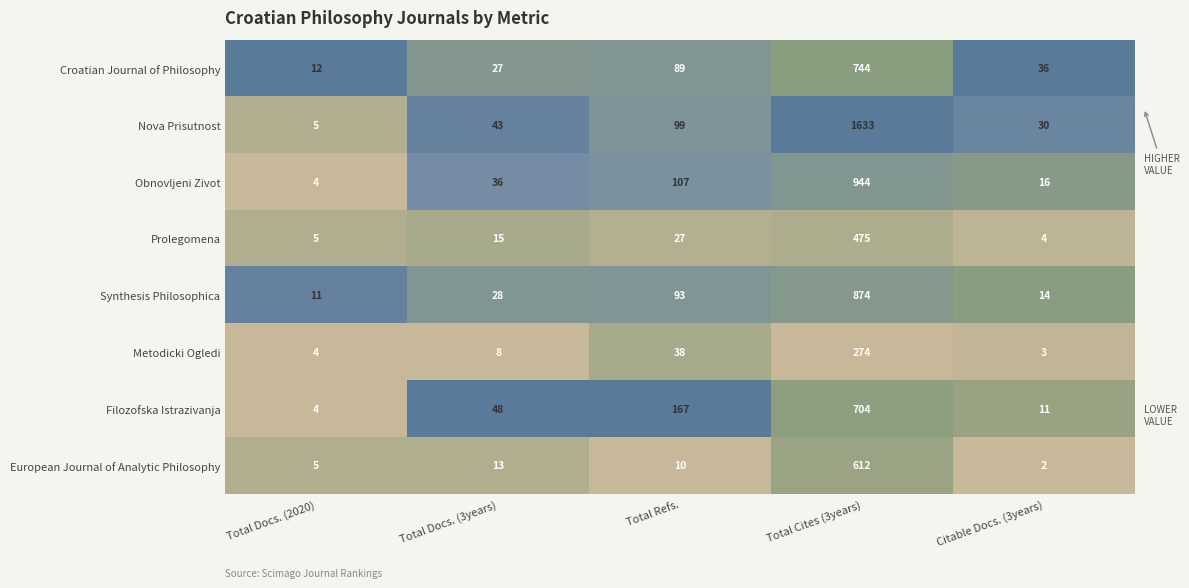

What is the difference between the highest and lowest values at Total Docs. (3years)?

40